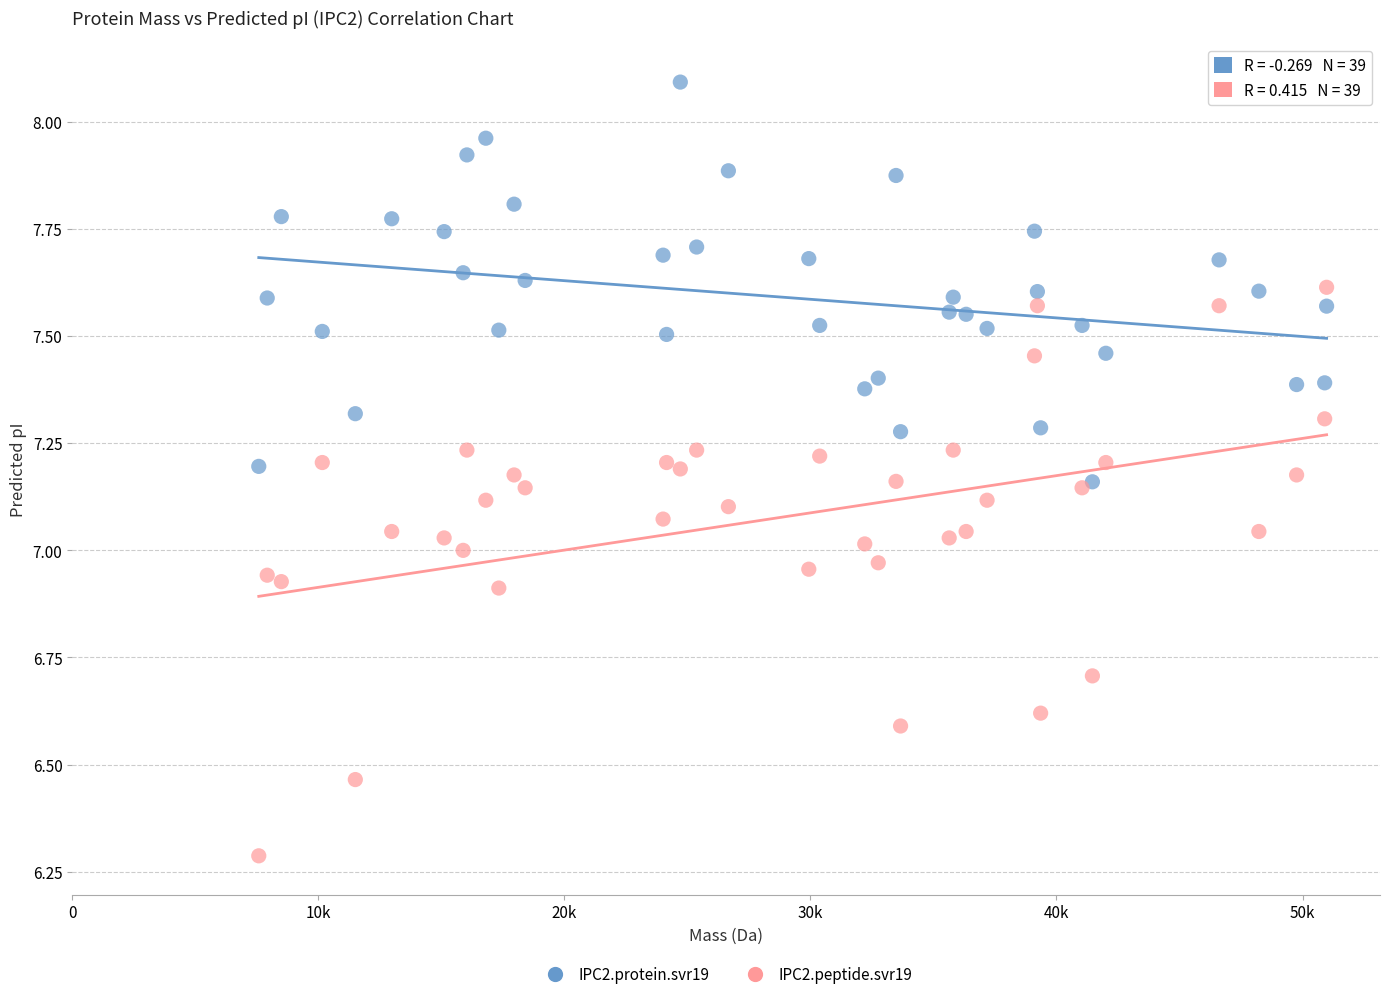

In the IPC2.peptide.svr19 series, what Y value is closest to 6?

6.3